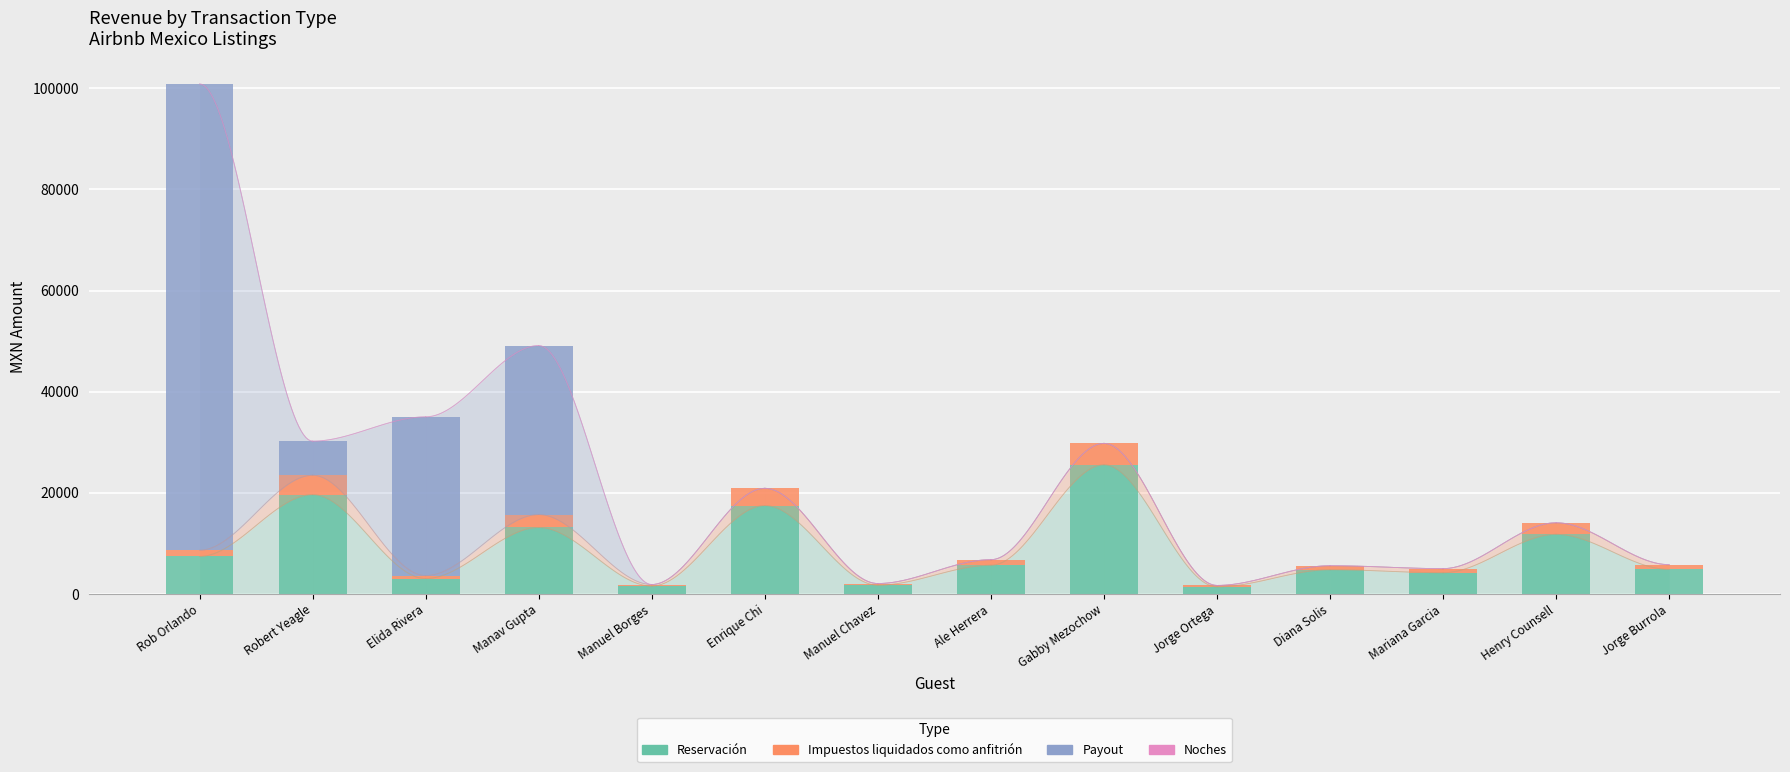

Where is Payout nearest to the value 46131?

Manav Gupta